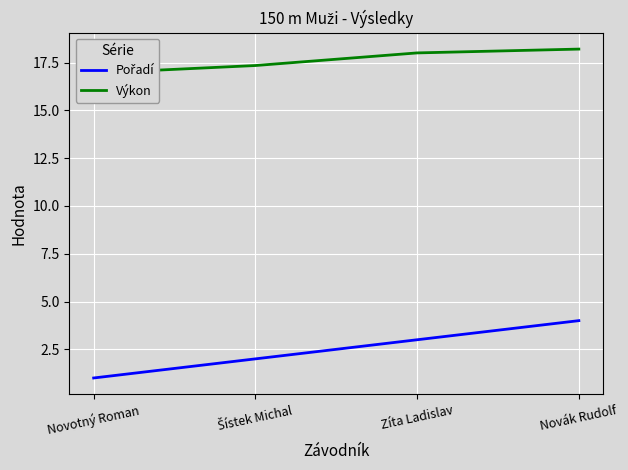

What is the label of the 3rd point from the right?

Šístek Michal